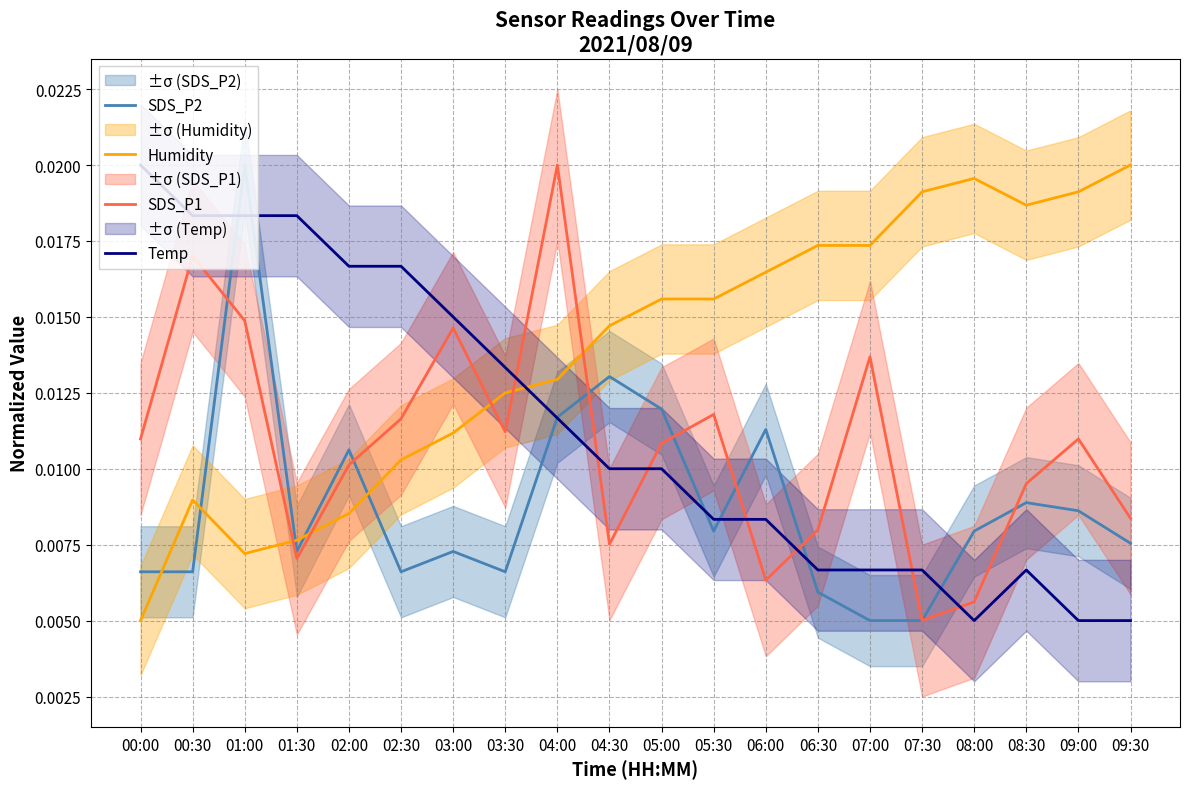

What position from the left is 01:00?

3